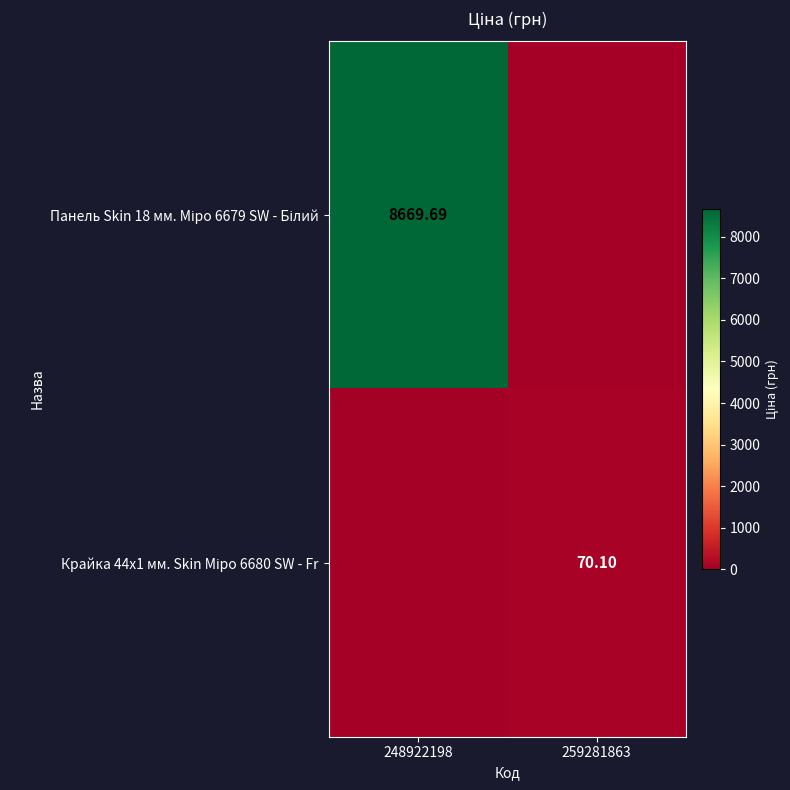

At which category is the sum across all series the highest?

248922198